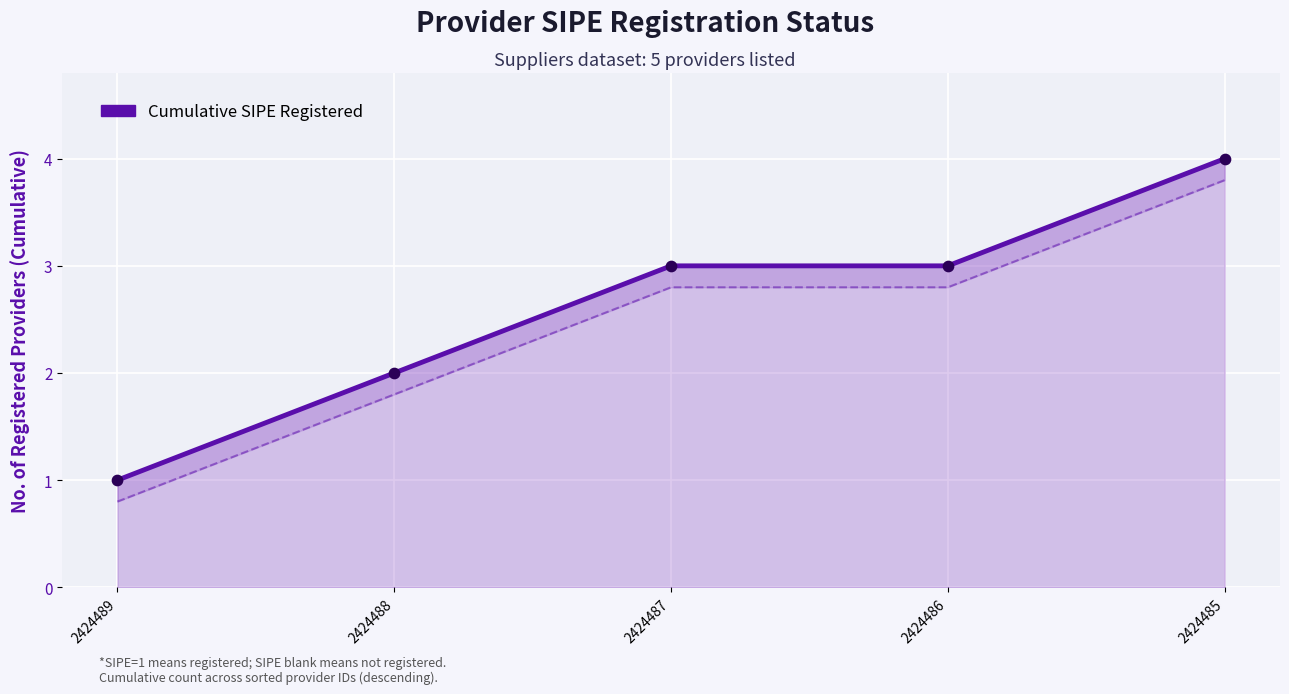

What is the change in value from 2424489 to 2424488?

+1